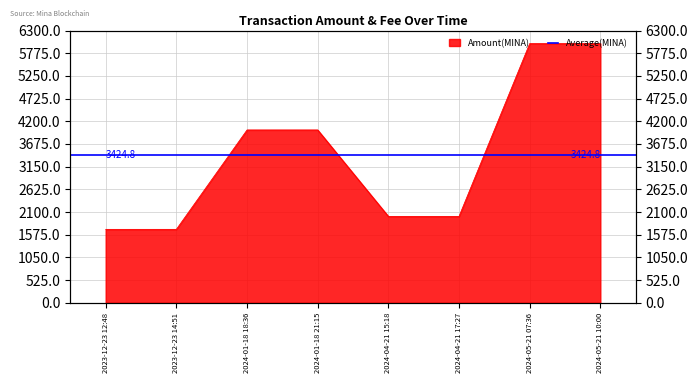

The value at 2024-01-18 21:15 is 6309.8. True or false?

False